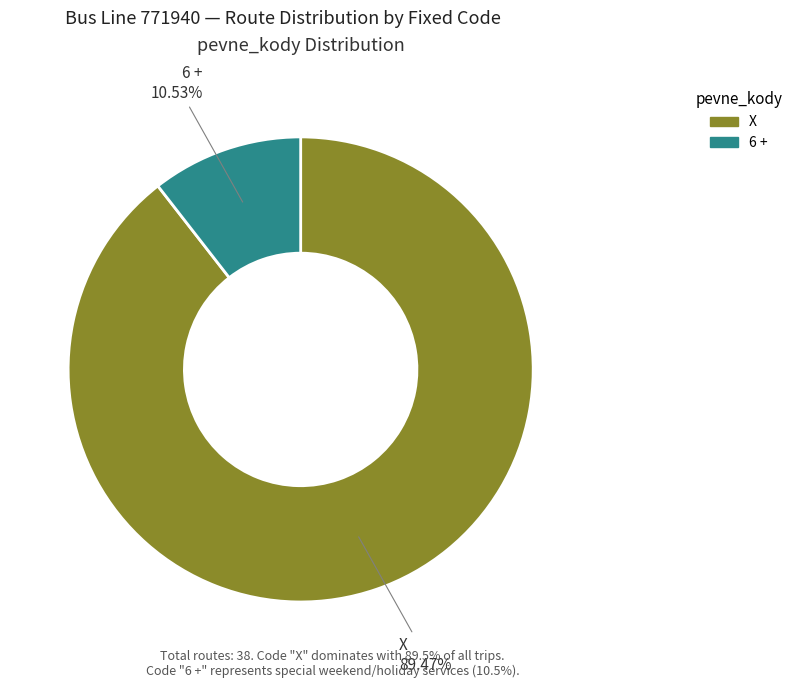

What is the ratio of the value at X to the value at 6 +?

8.5